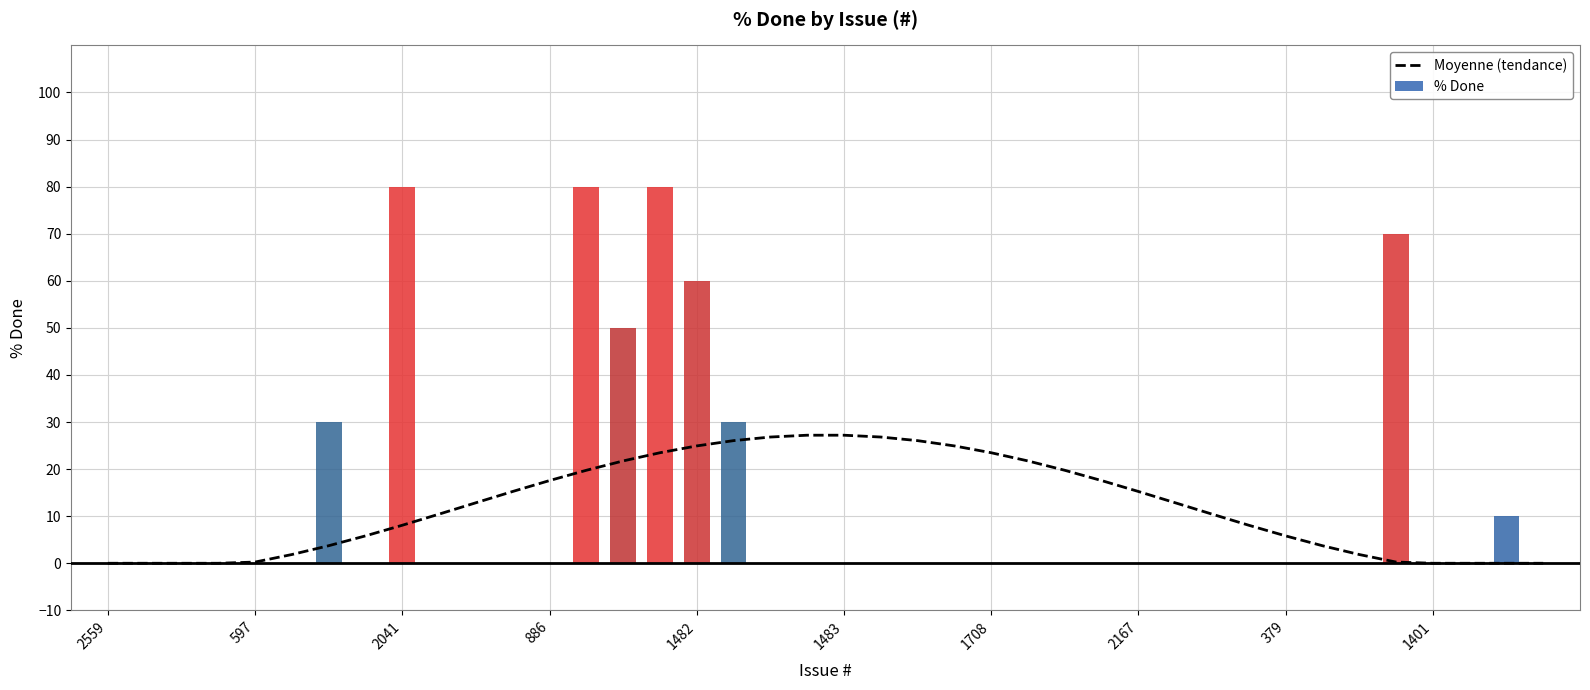

What are all the series names shown in the legend?

Moyenne (tendance), % Done